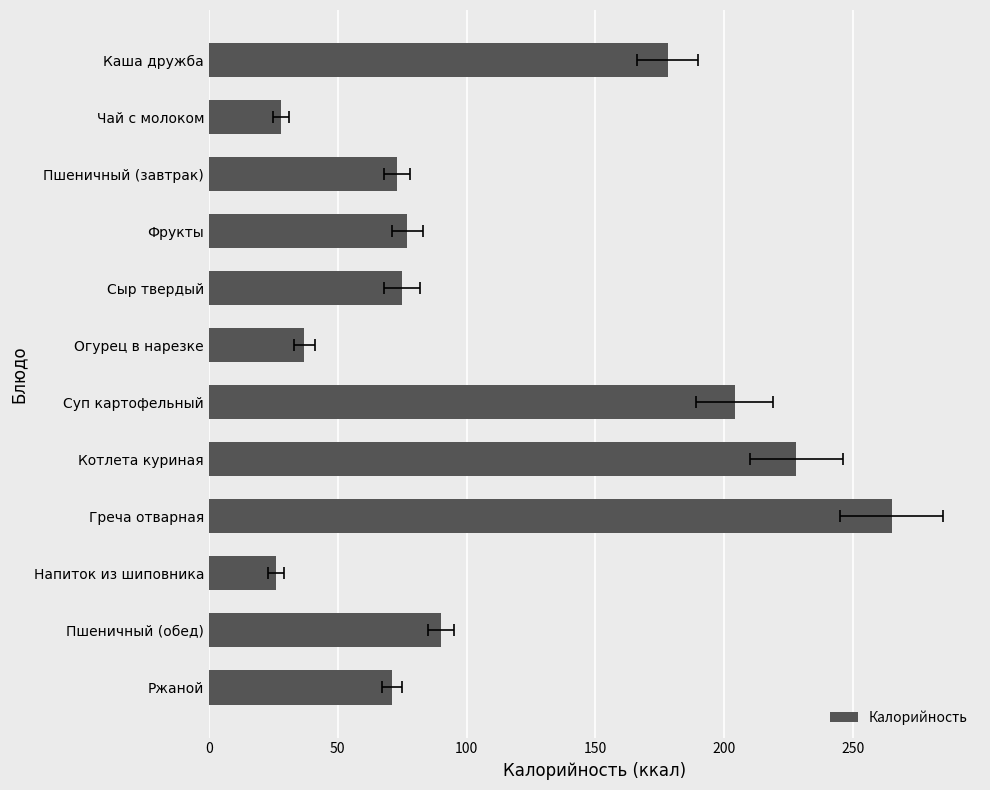

What position from the right is Каша дружба?

1